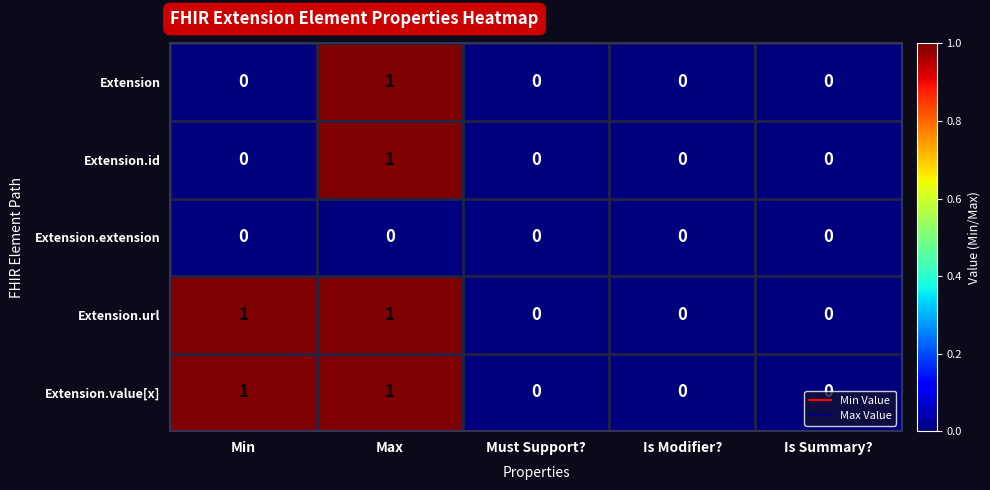

Is the value of Extension.extension at Is Summary? greater than the value of Extension at Max?

No